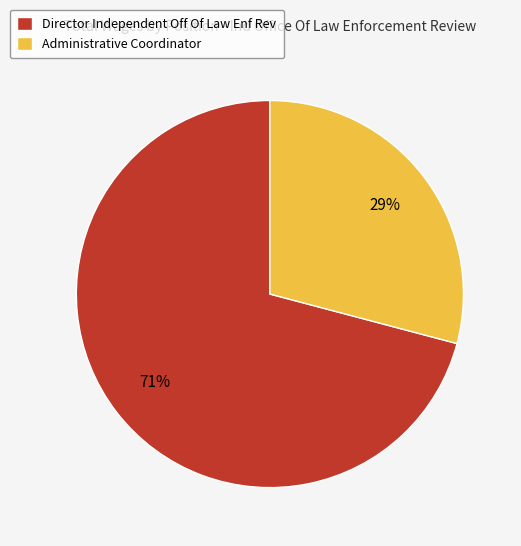

To the nearest percent, what portion does Administrative Coordinator represent?

29%